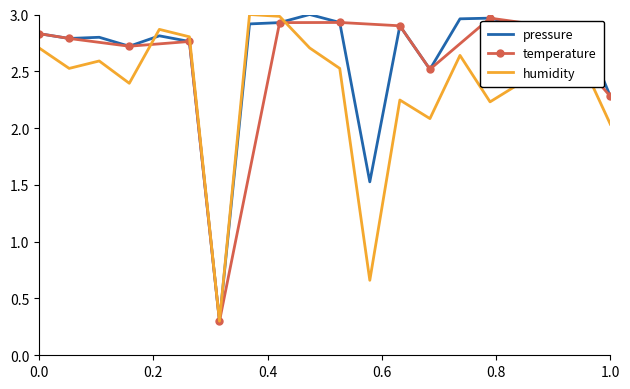

What is the highest value of the temperature series?

3.0